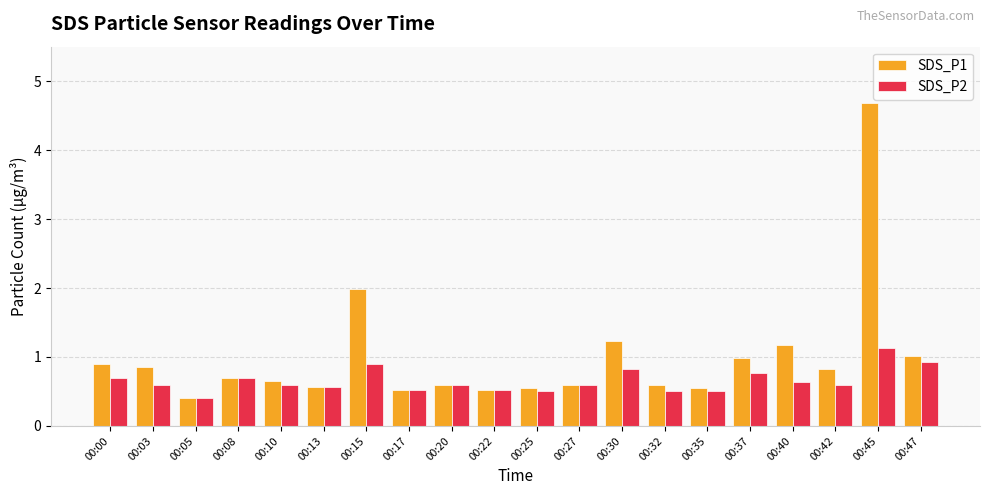

How many bars are there in each group?

2